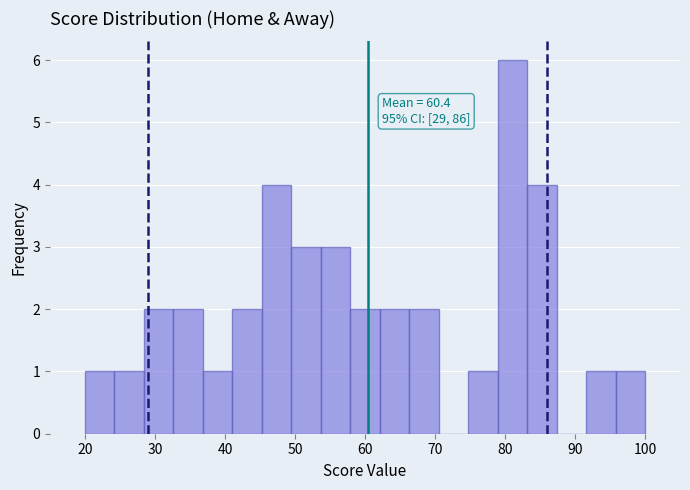

Which range on the x-axis has the tallest bar?

79 to 83